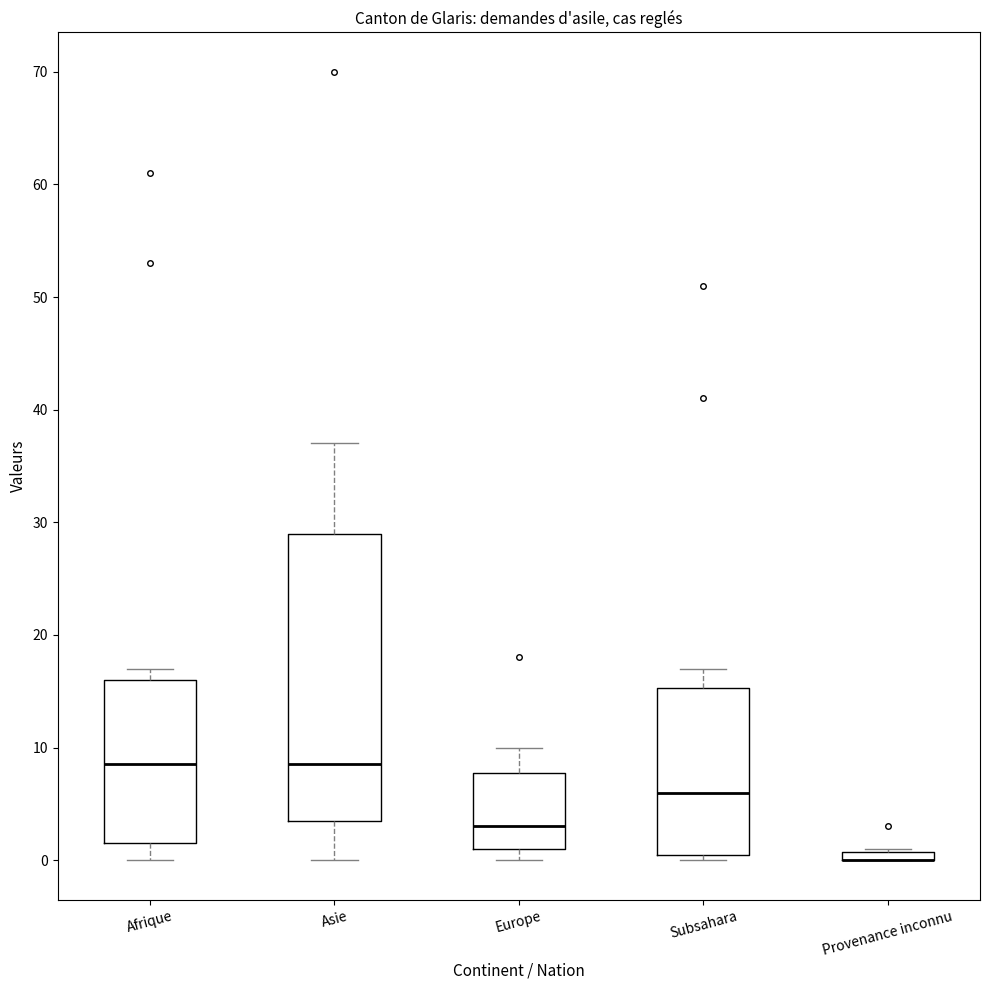

Where does the median line of the box for Subsahara sit on the y-axis? The values are not printed on the chart, so give them approximately, as read against the axis.

6